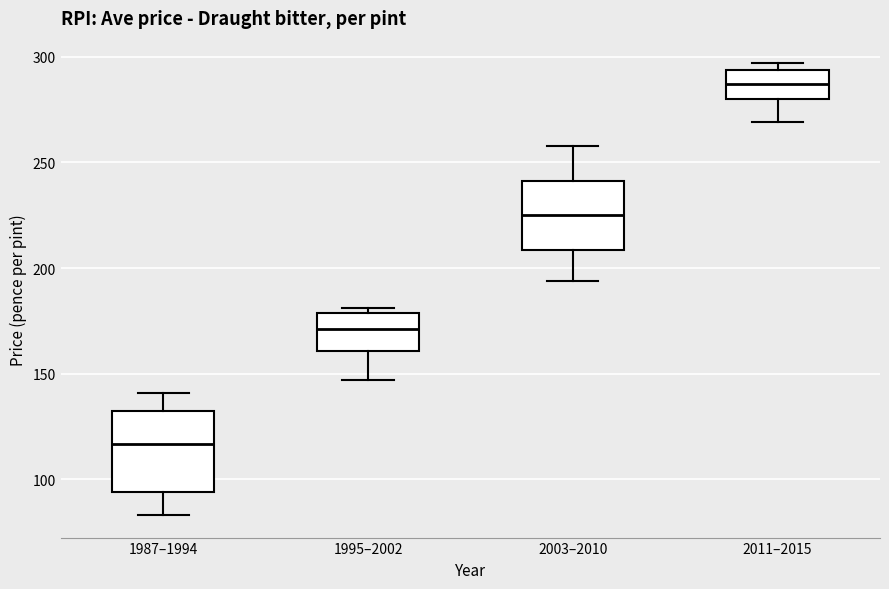

Which box is the tallest, from its lower edge to its upper edge?

1987–1994